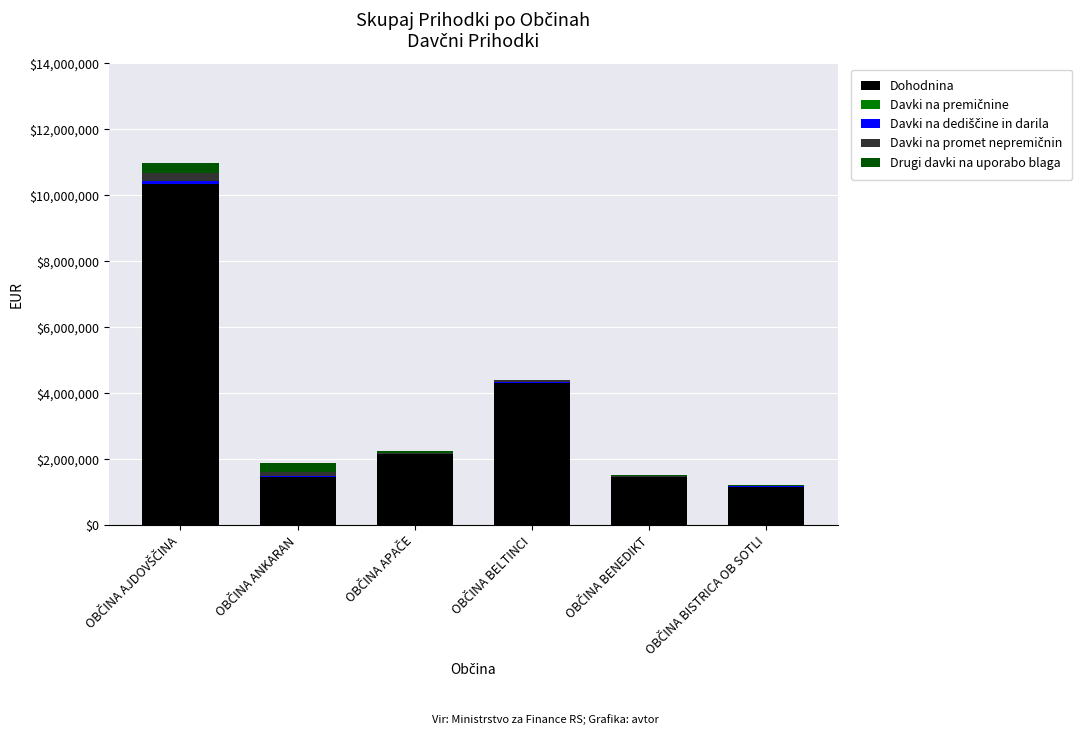

How many series are shown in this chart?

5